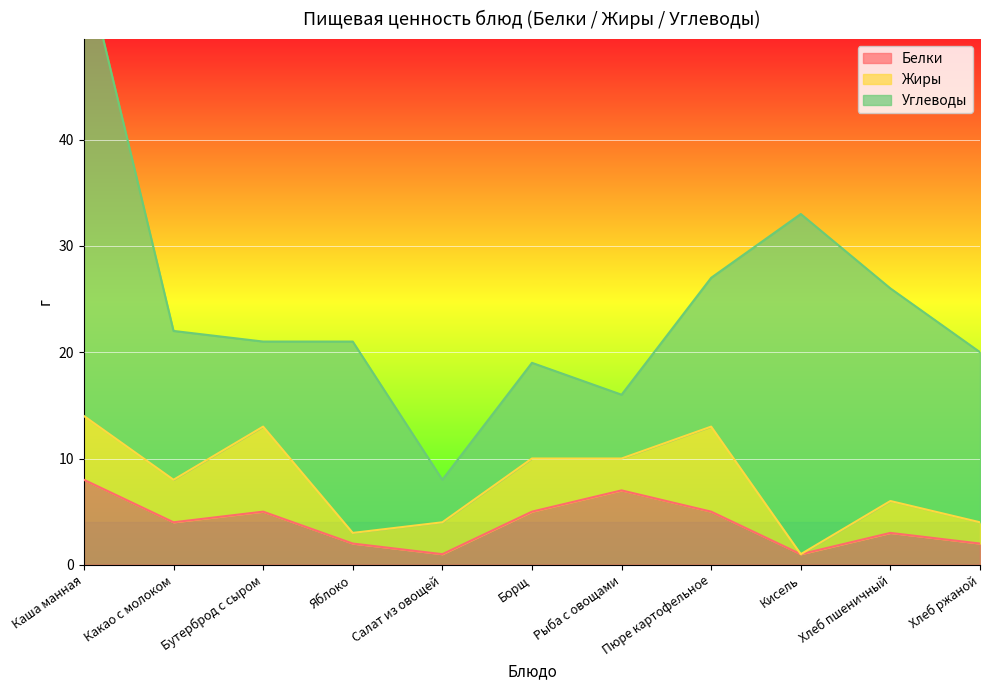

Where is the first local maximum for Углеводы?

Яблоко